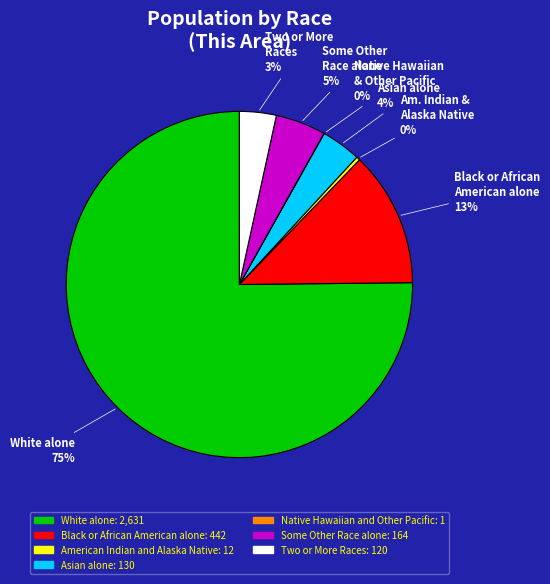

True or false: American Indian and Alaska Native accounts for 0% of the total.

True